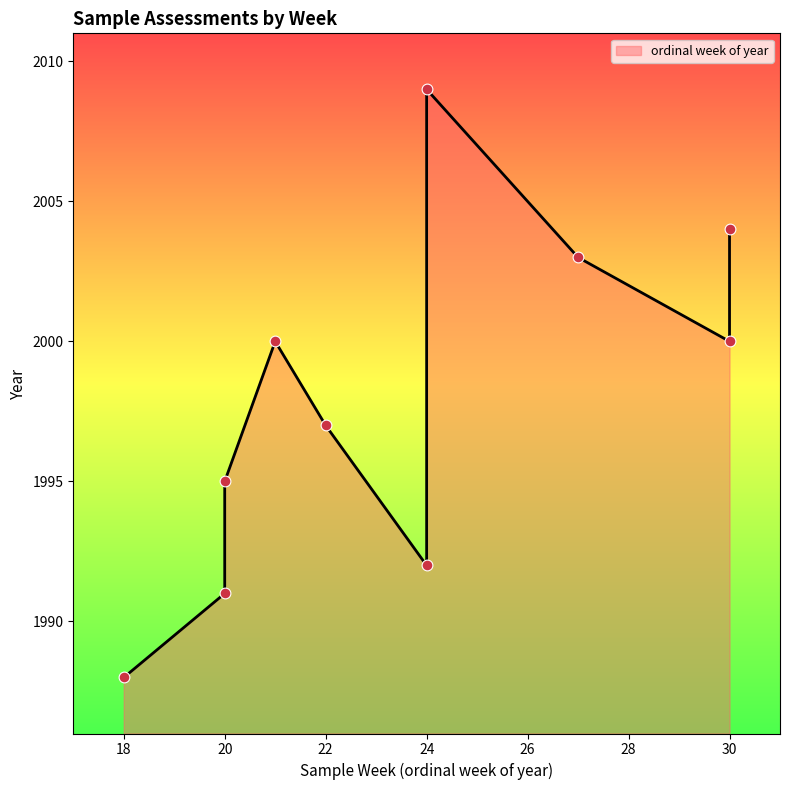

What is the change in value from 2009-W24 to 2000-W21?

-3